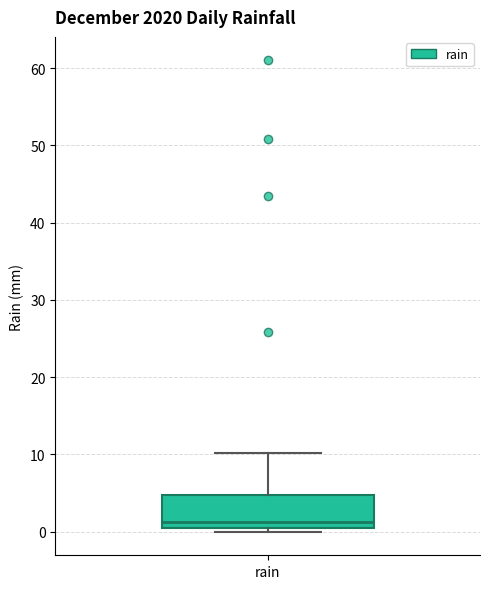

Where is the upper edge of the box for rain on the y-axis? The values are not printed on the chart, so give them approximately, as read against the axis.

5